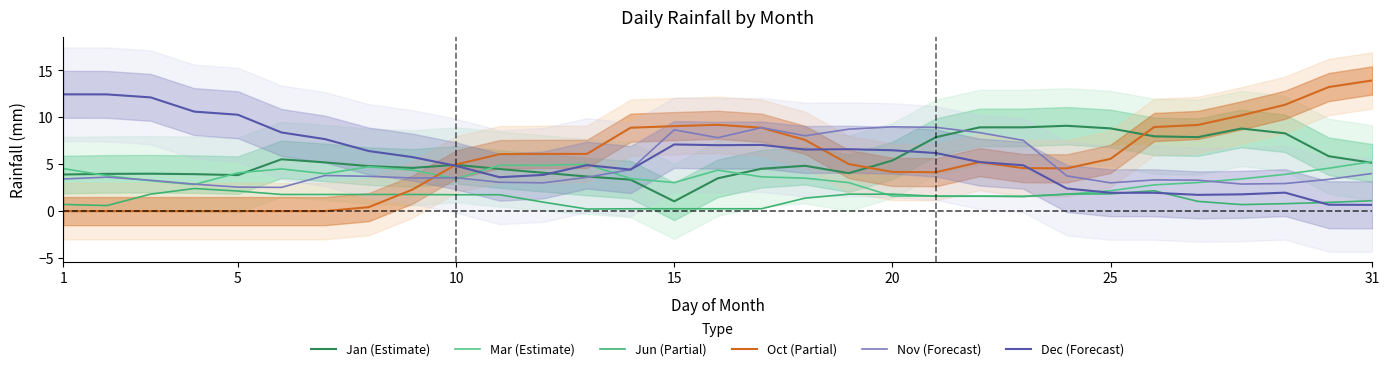

What is the average value of the Mar (Estimate) series?

3.5